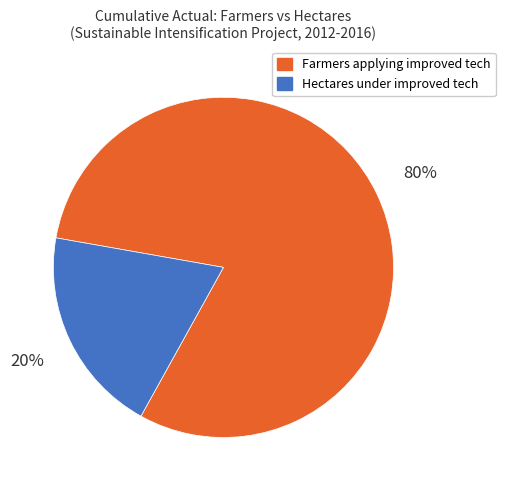

To the nearest percent, what is the average slice percentage?

50%